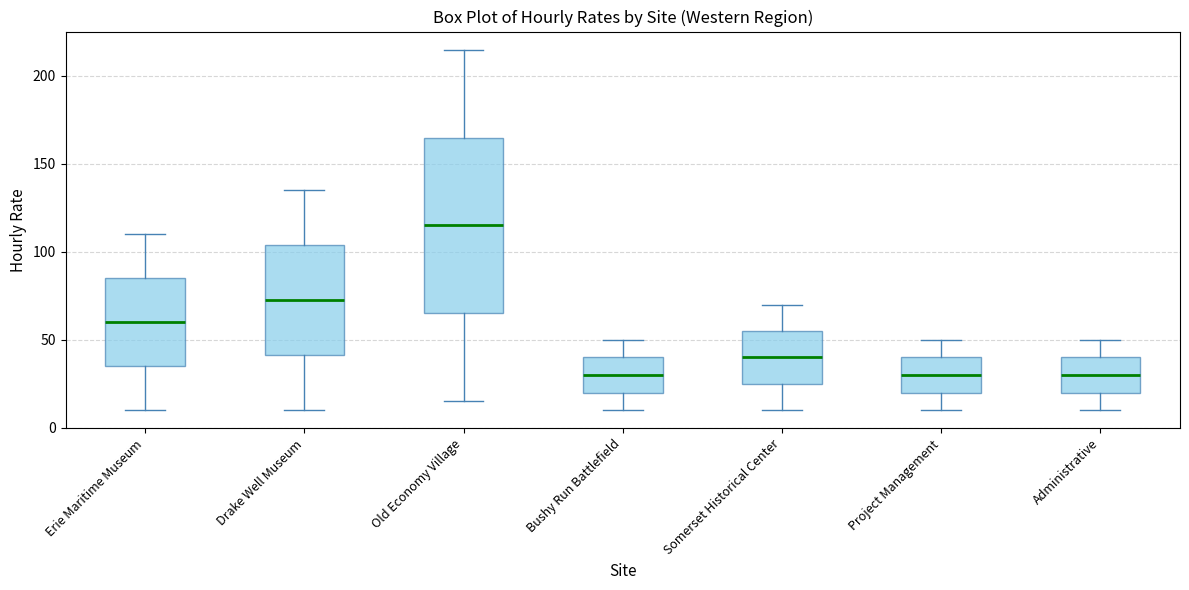

Comparing the boxes themselves (not the whiskers), which one is the tallest?

Old Economy Village